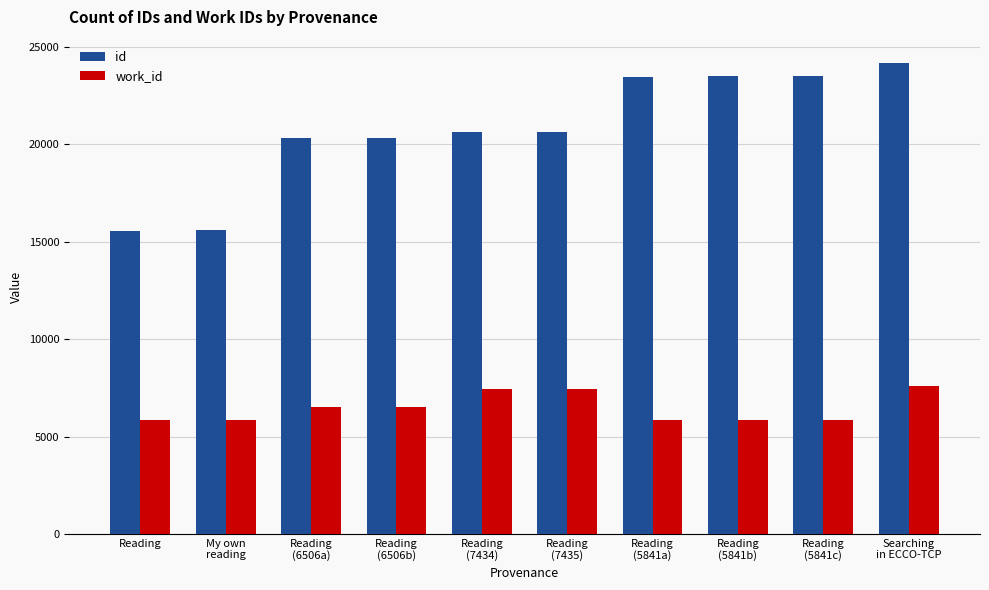

At which label is id closest to 19856?

Reading
(6506a)